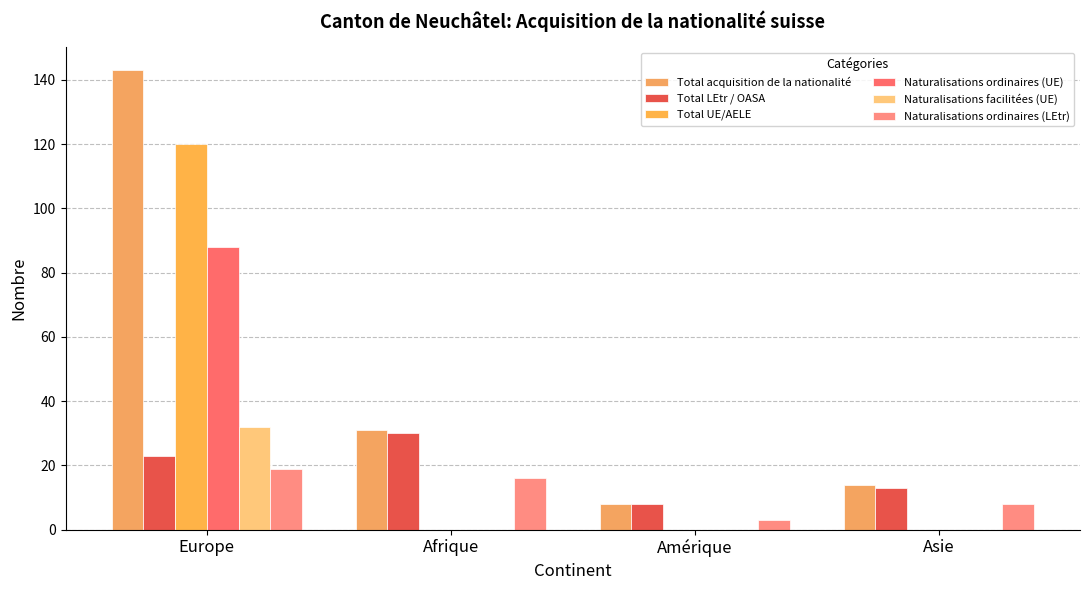

What is the difference between the highest and lowest values at Afrique?

31